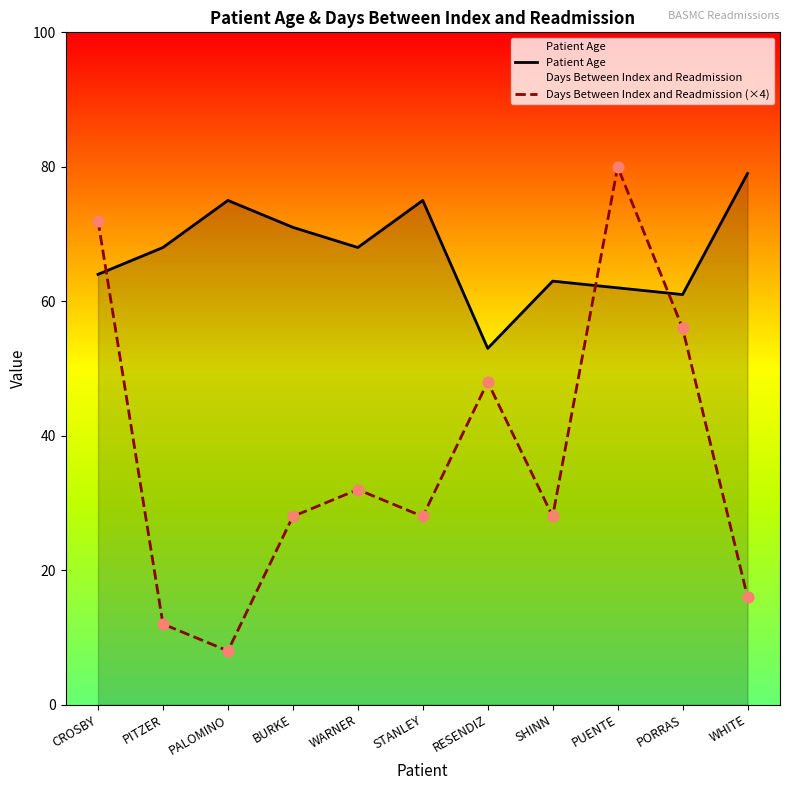

What is the total value across all series at CROSBY?

136